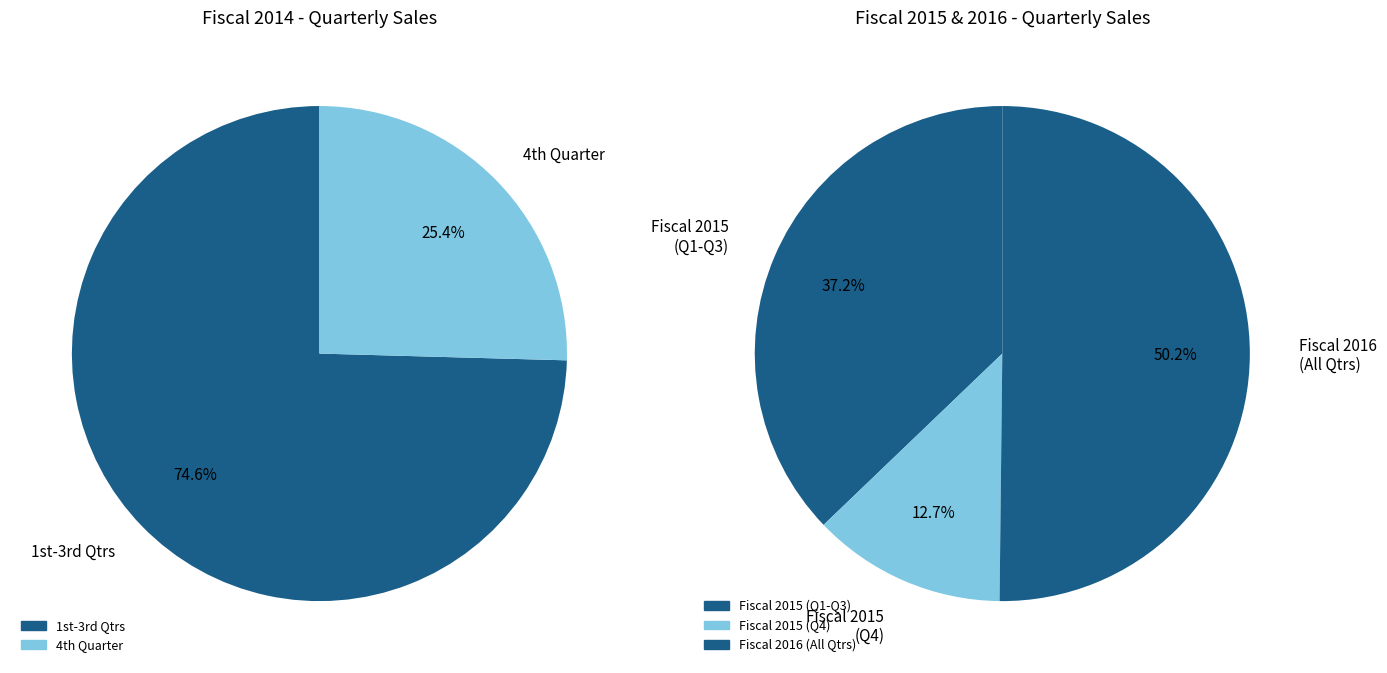

Rank the series by their average value, from highest to lowest.

Fiscal 2016, Fiscal 2015, Fiscal 2014